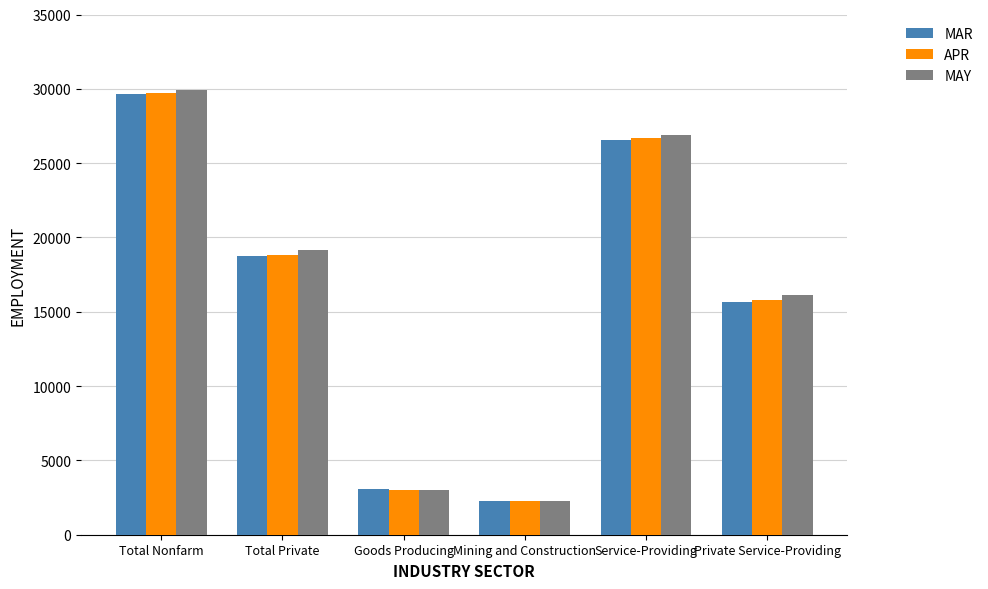

What position from the right is Total Nonfarm?

6